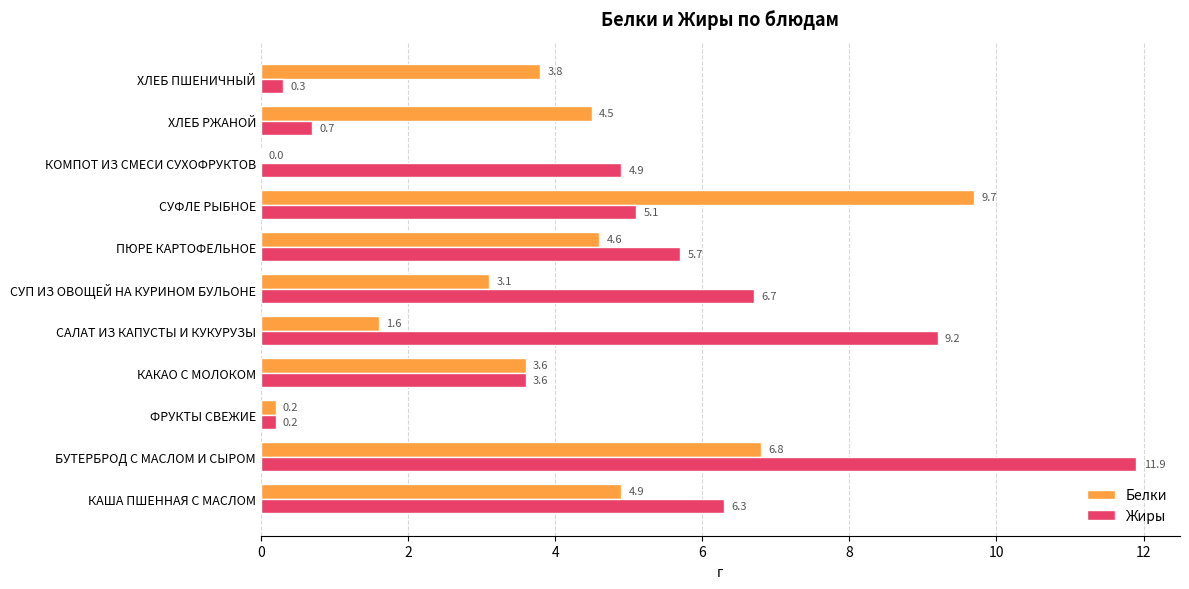

How many data points does each series have?

11